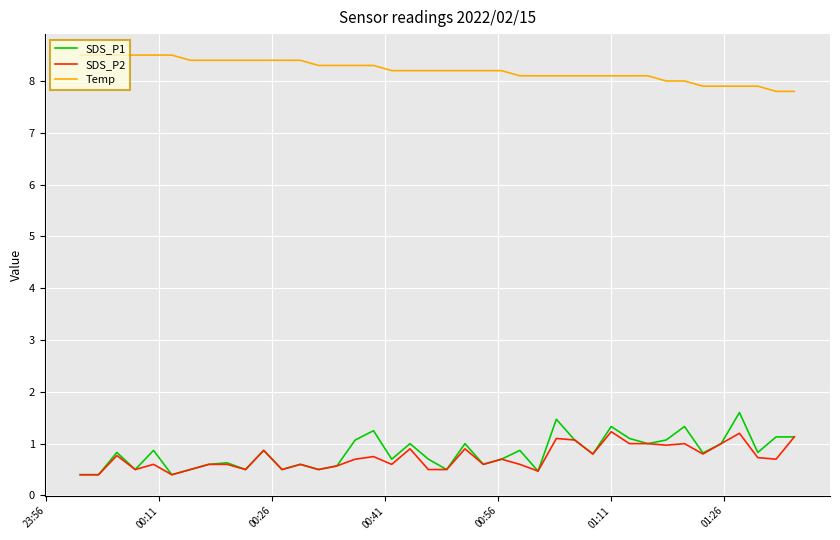

Which series has the largest total across all categories?

Temp